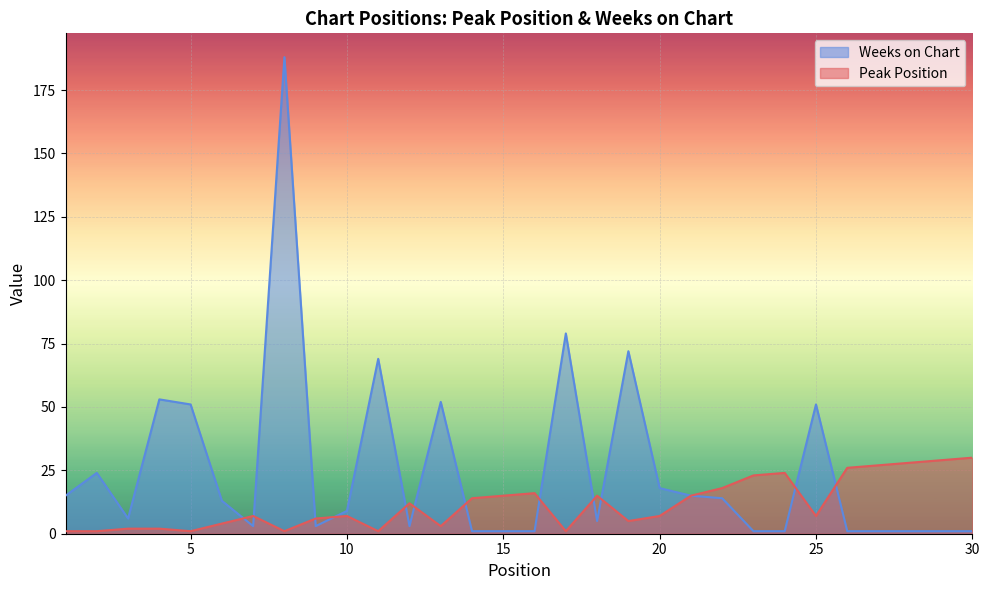

Is the value of Peak Position at 25 greater than the value of Weeks on Chart at 30?

Yes